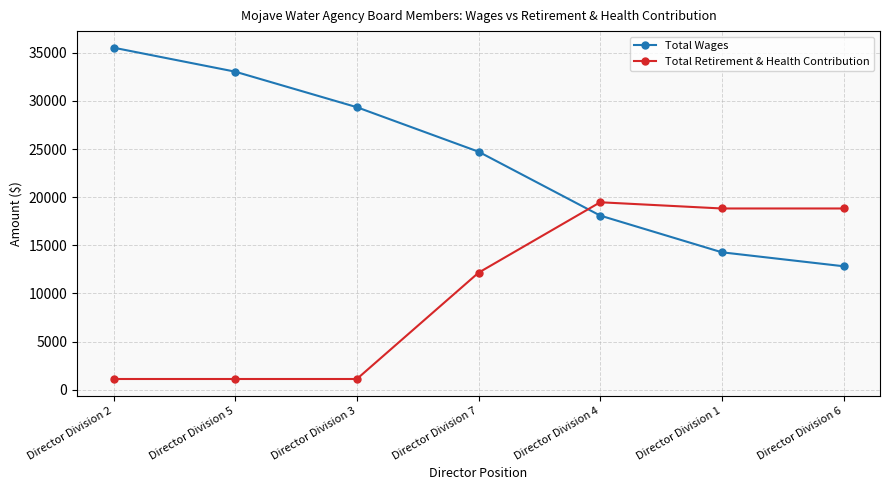

What is the total value across all series at Director Division 4?

37556